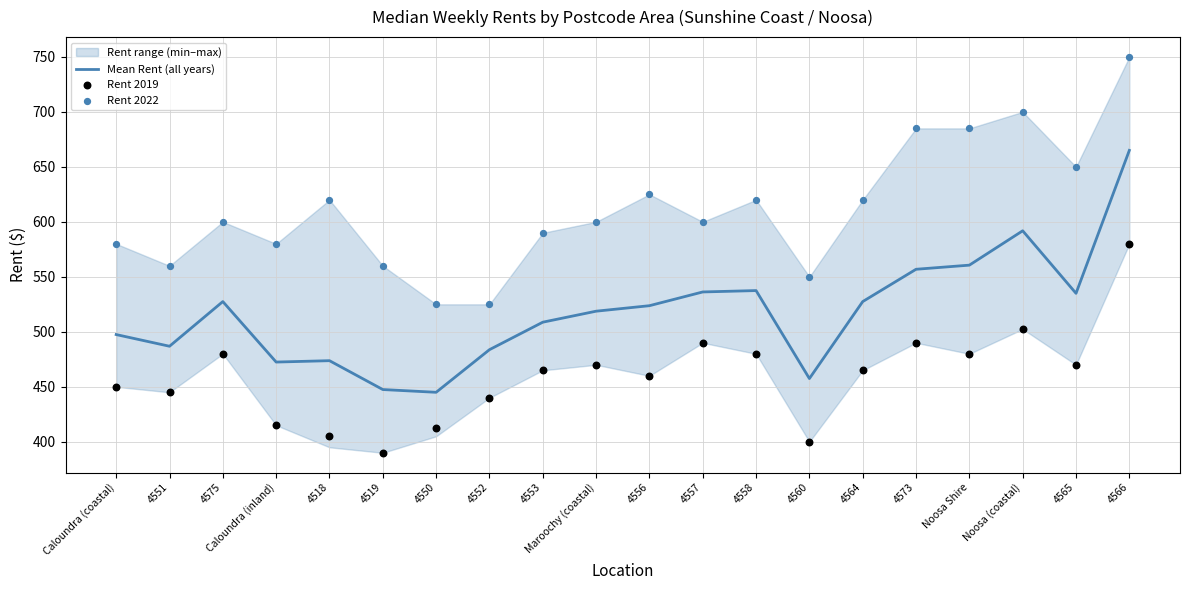

Is the value of Mean Rent (all years) at Noosa (coastal) greater than the value of Rent 2022 at 4575?

No